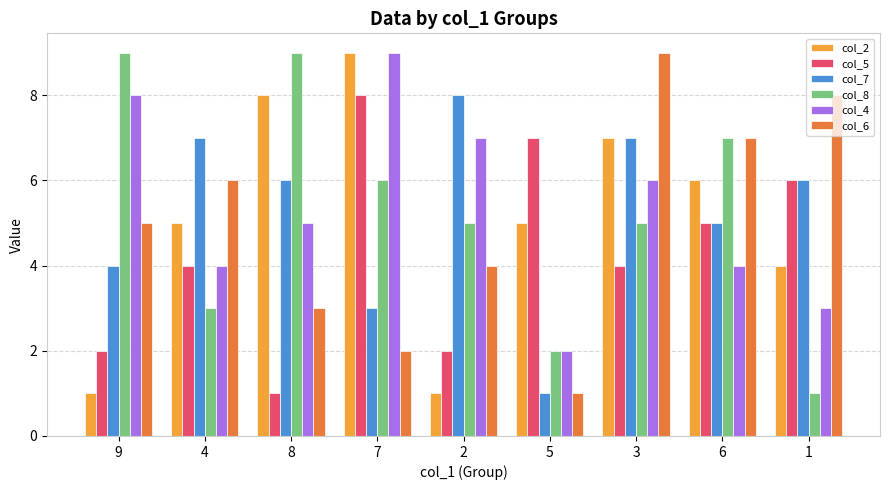

List the labels in order of col_6 value, largest first.

3, 1, 6, 4, 9, 2, 8, 7, 5